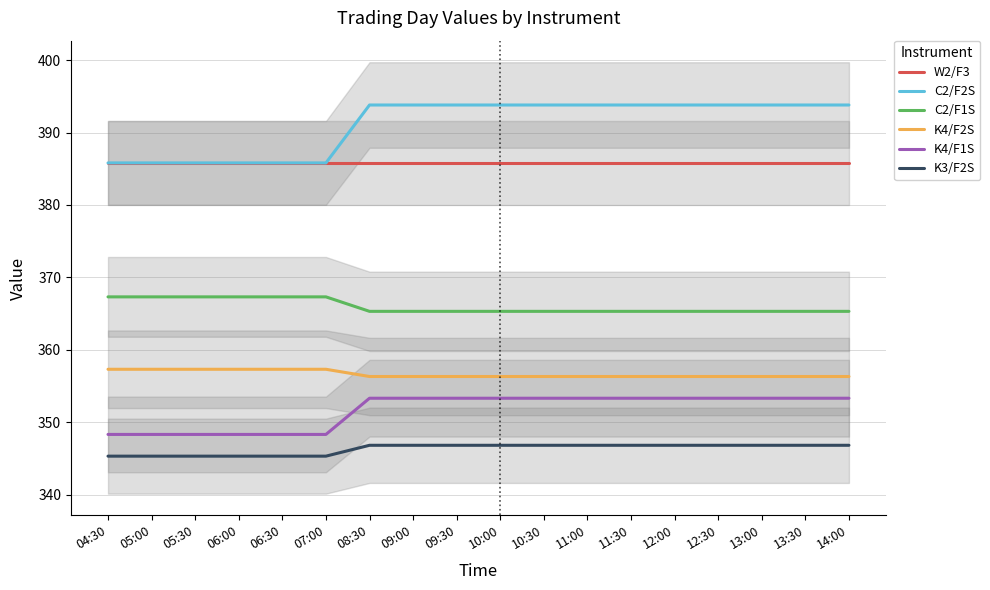

Which series changed the most between 11:30 and 12:30?

W2/F3